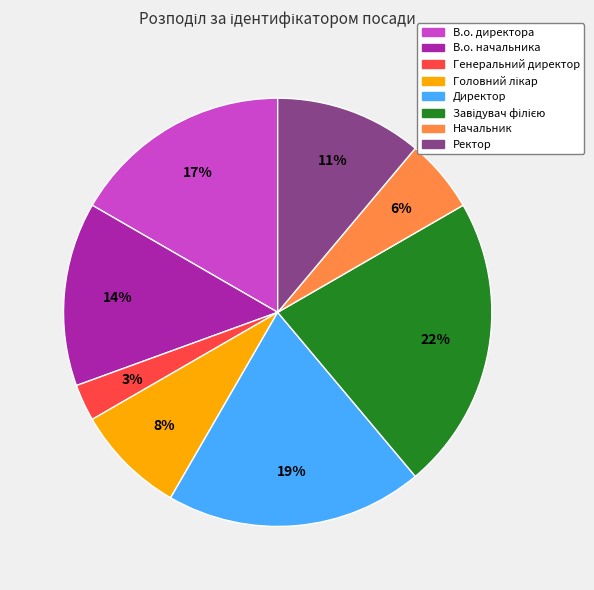

Which has a higher value, Генеральний директор or Директор?

Директор